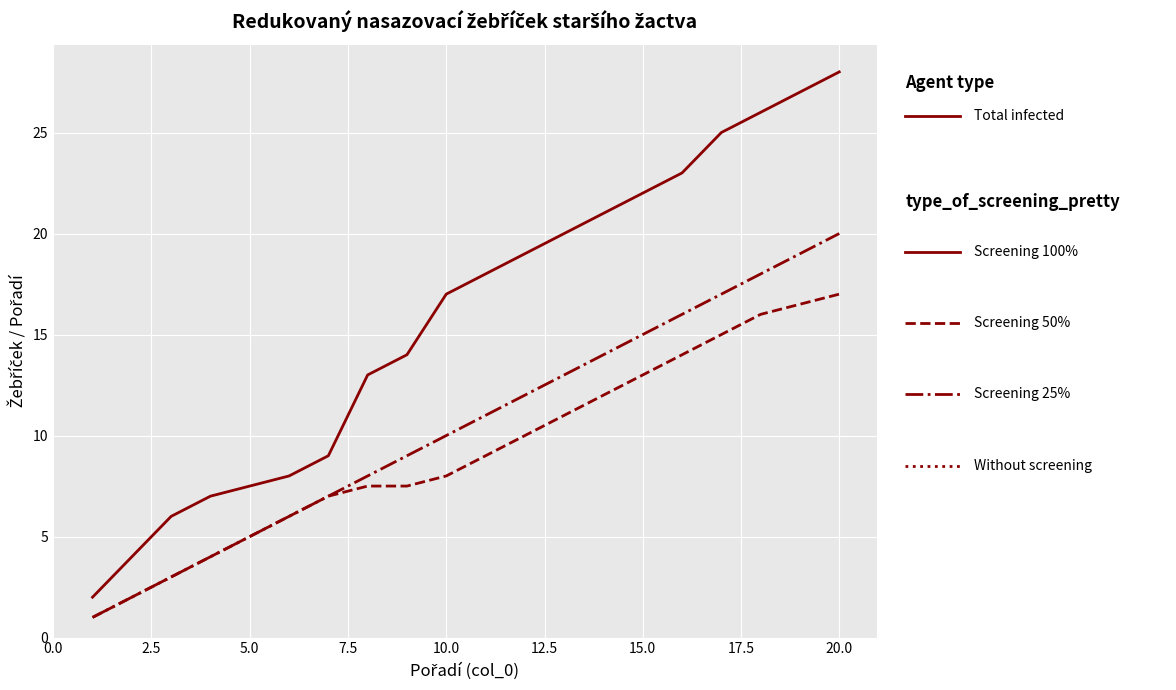

What is the maximum value shown in the chart?

28.0